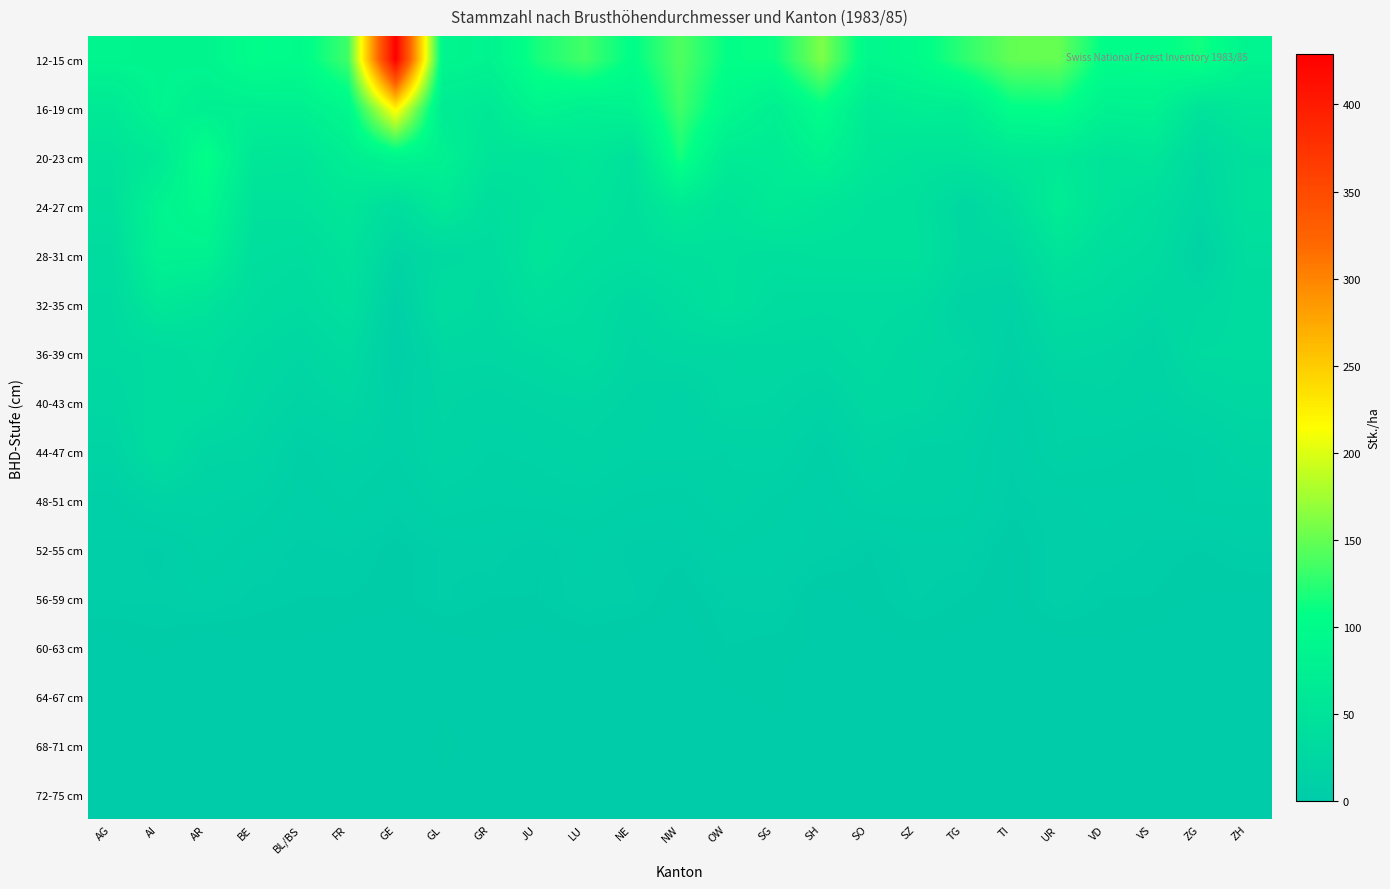

List the series in order of their peak value, highest first.

12-15 cm, 16-19 cm, 20-23 cm, 24-27 cm, 28-31 cm, 32-35 cm, 36-39 cm, 44-47 cm, 40-43 cm, 48-51 cm, 52-55 cm, 56-59 cm, 60-63 cm, 64-67 cm, 68-71 cm, 72-75 cm